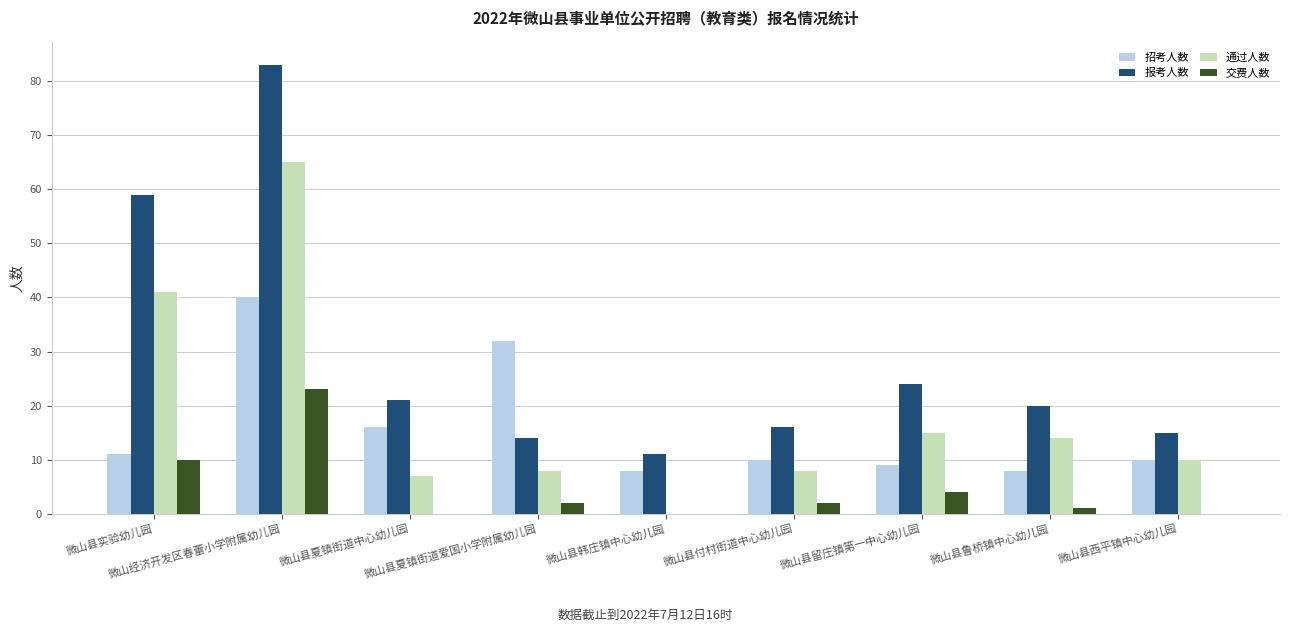

What are all the series names shown in the legend?

招考人数, 报考人数, 通过人数, 交费人数